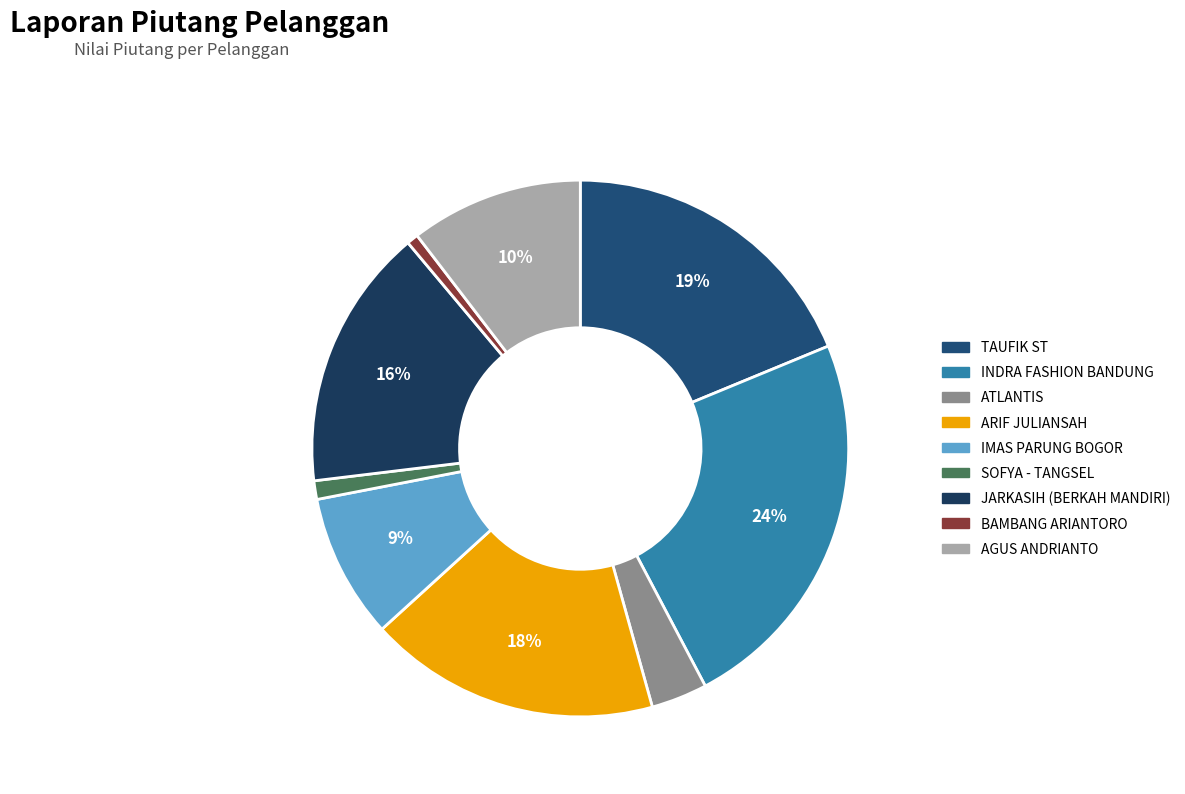

Which slice is the largest?

INDRA FASHION BANDUNG